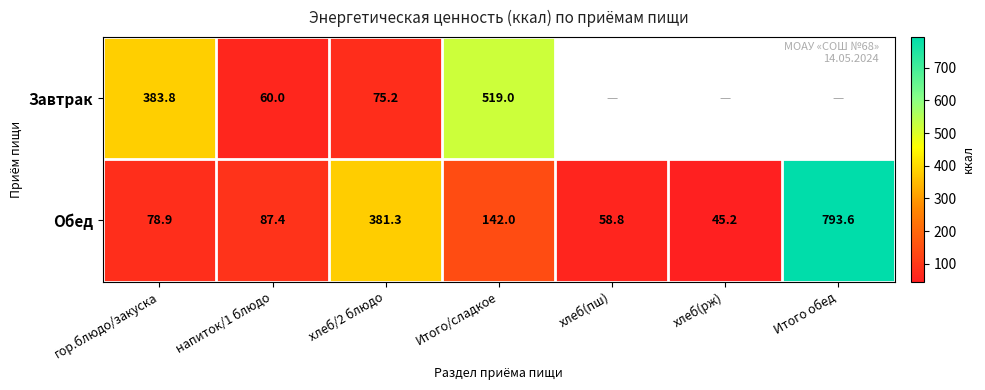

At which label does Обед reach its minimum?

хлеб(рж)